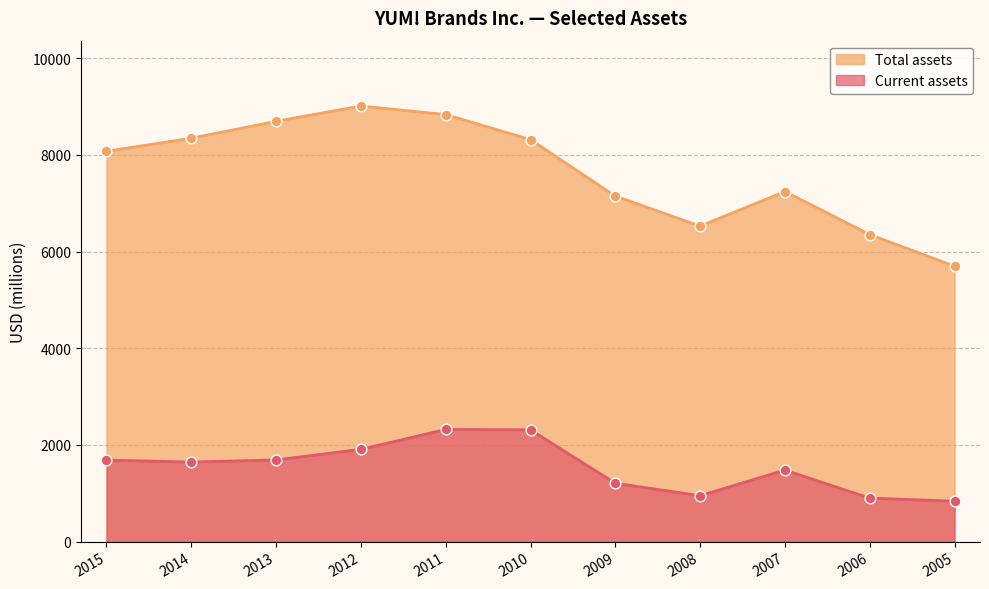

What are all the series names shown in the legend?

Total assets, Current assets